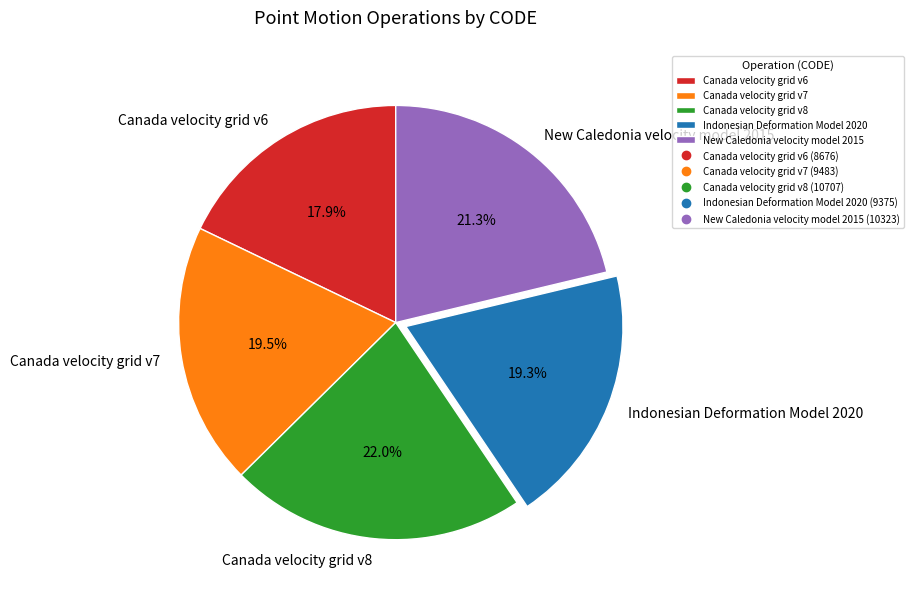

How many slices are in this pie chart?

5